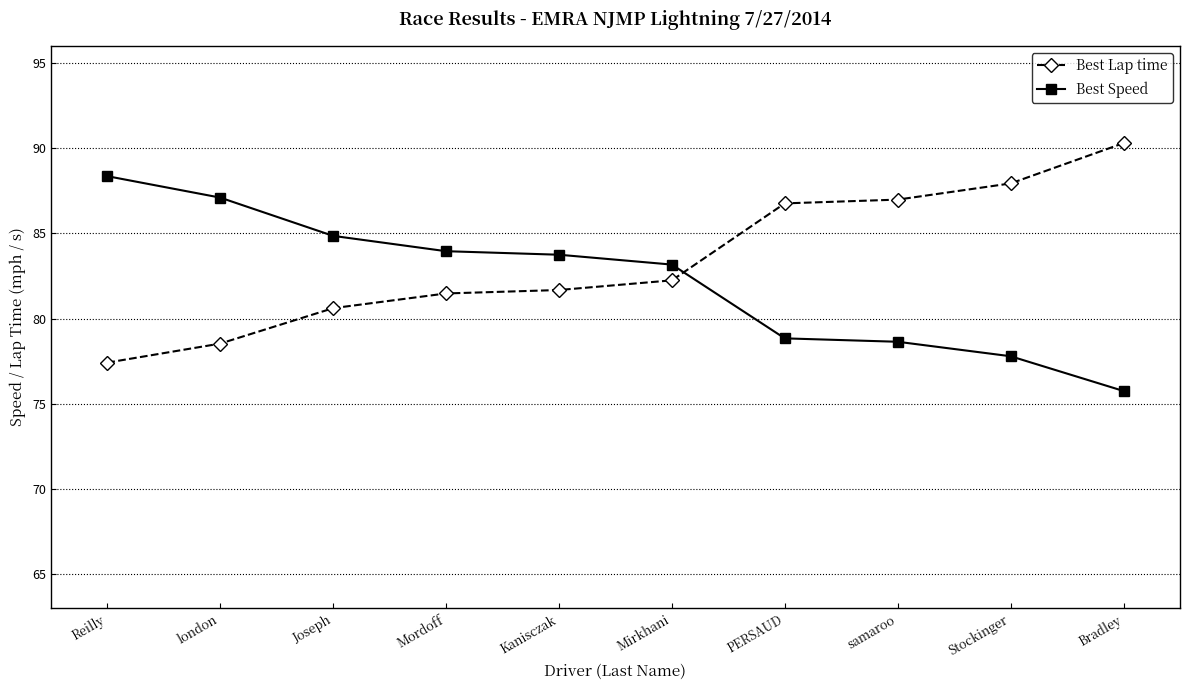

What is the difference between the highest and lowest values at Mordoff?

2.5